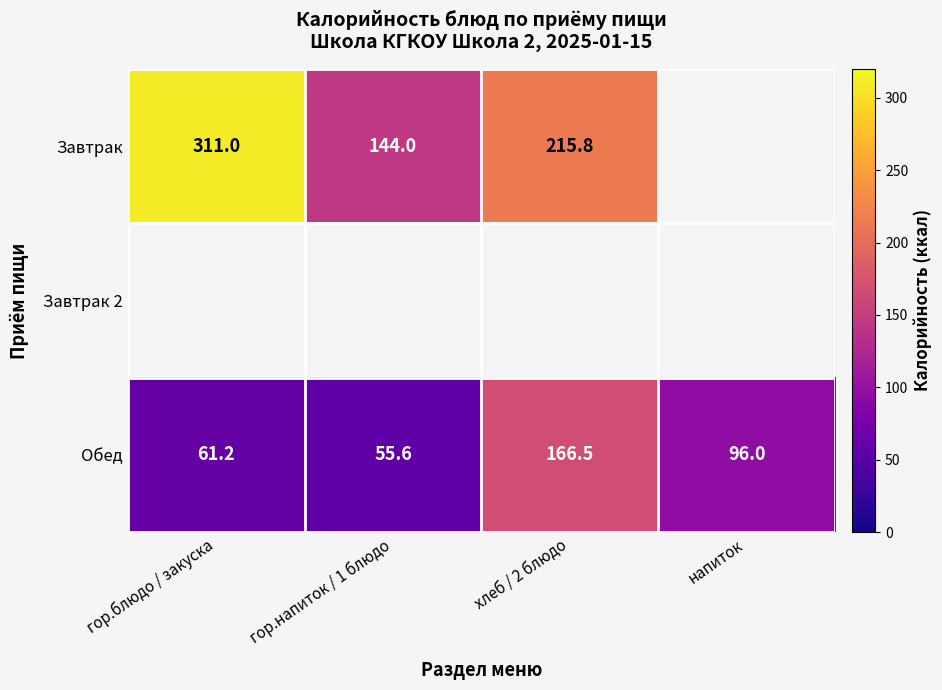

List the labels in order of Обед value, smallest first.

гор.напиток / 1 блюдо, гор.блюдо / закуска, напиток, хлеб / 2 блюдо